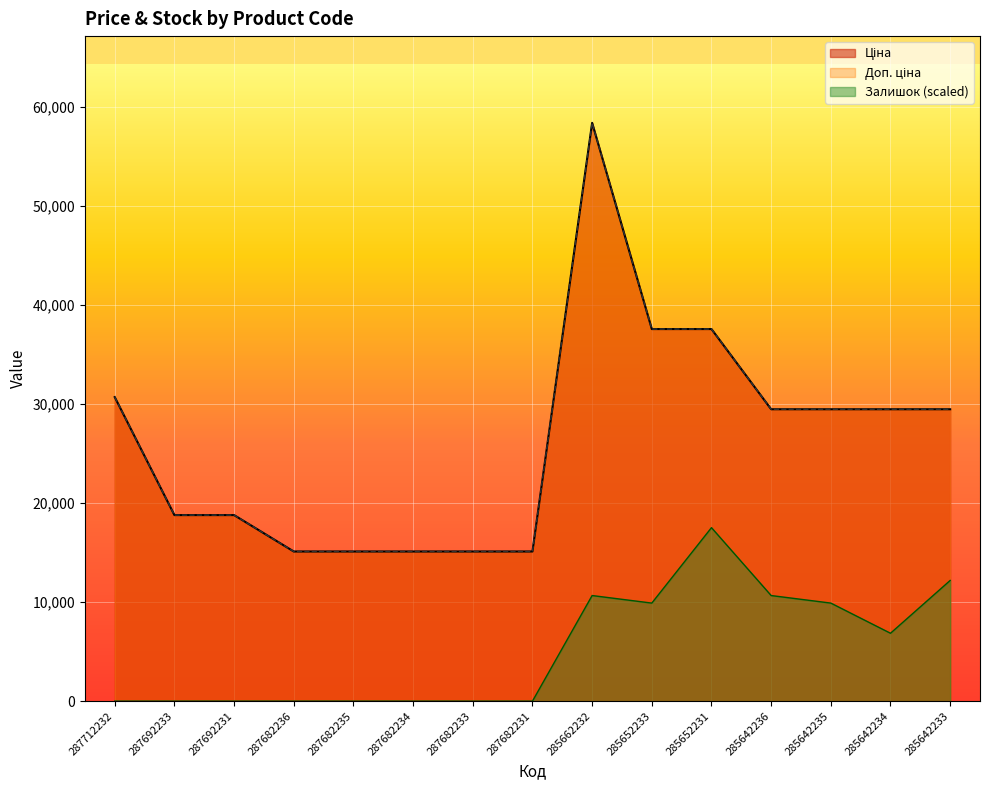

Between 287712232 and 287682233, which series saw the biggest shift?

Ціна